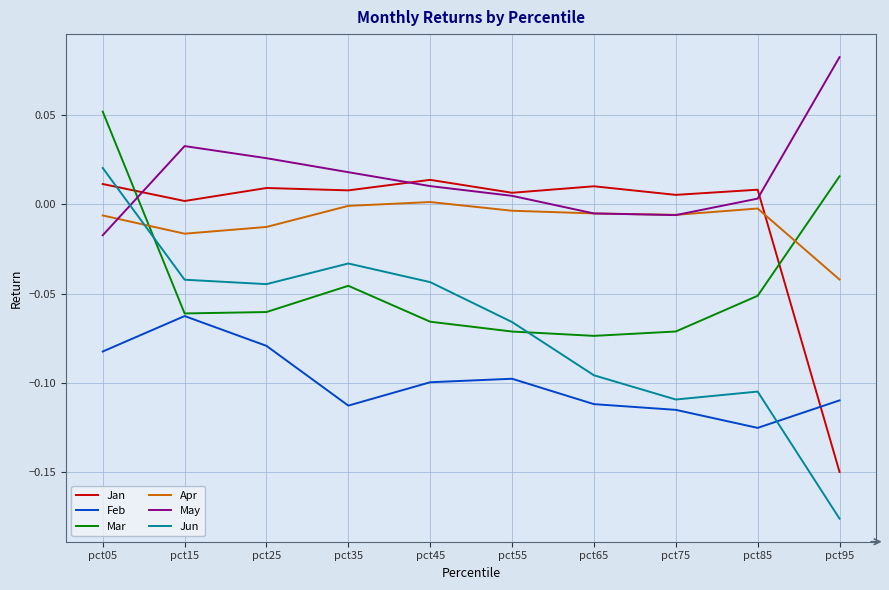

Between which two adjacent categories do Apr and Mar first intersect?

pct05 and pct15